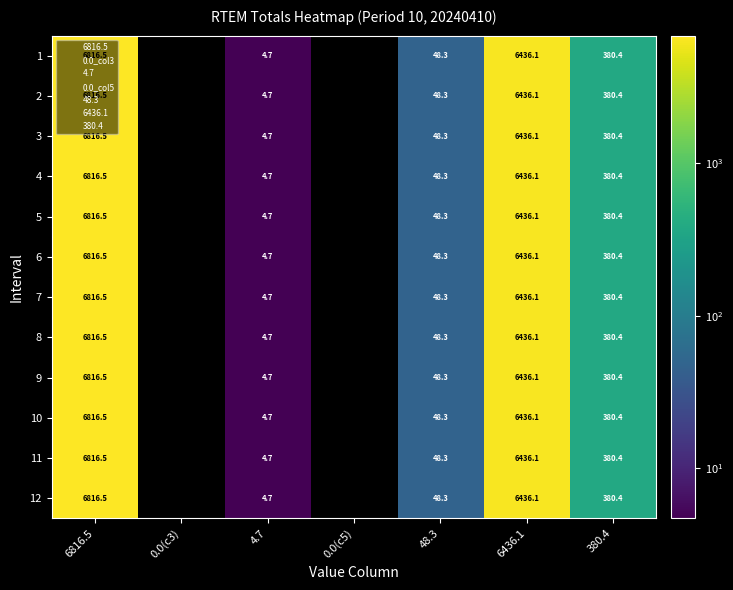

What is the total value across all series at 380.4?

4564.8